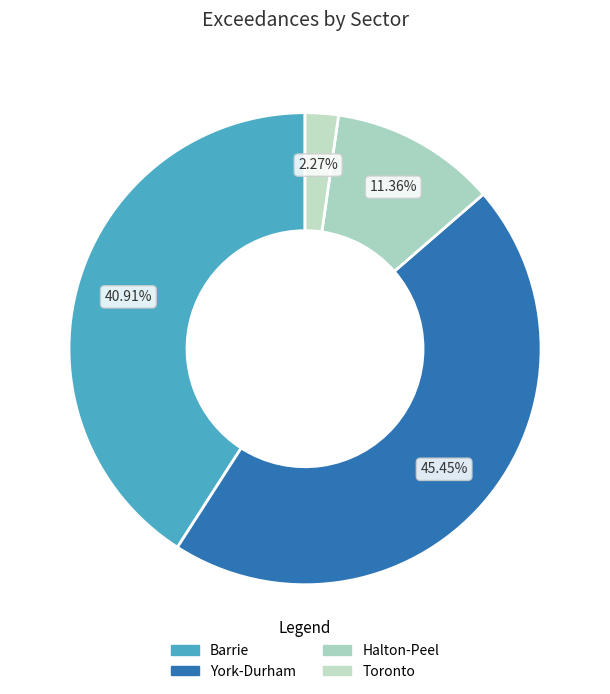

Between Toronto and York-Durham, which is larger?

York-Durham